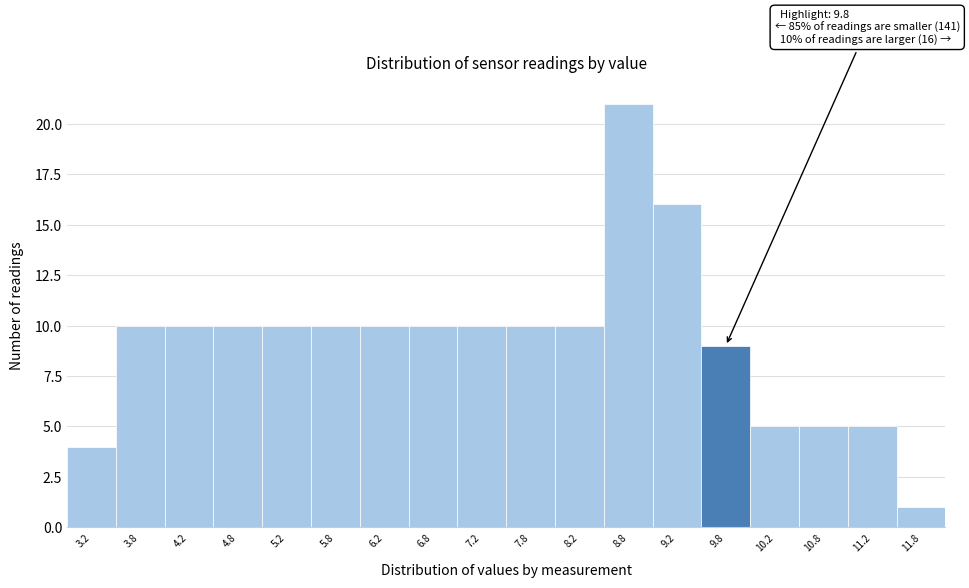

Over which range of the x-axis is the bar tallest?

8.5 to 9.0